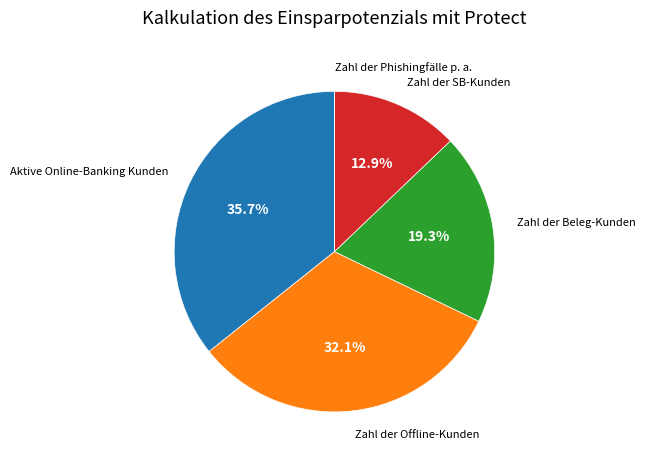

Is there any slice that represents more than half of the pie?

No